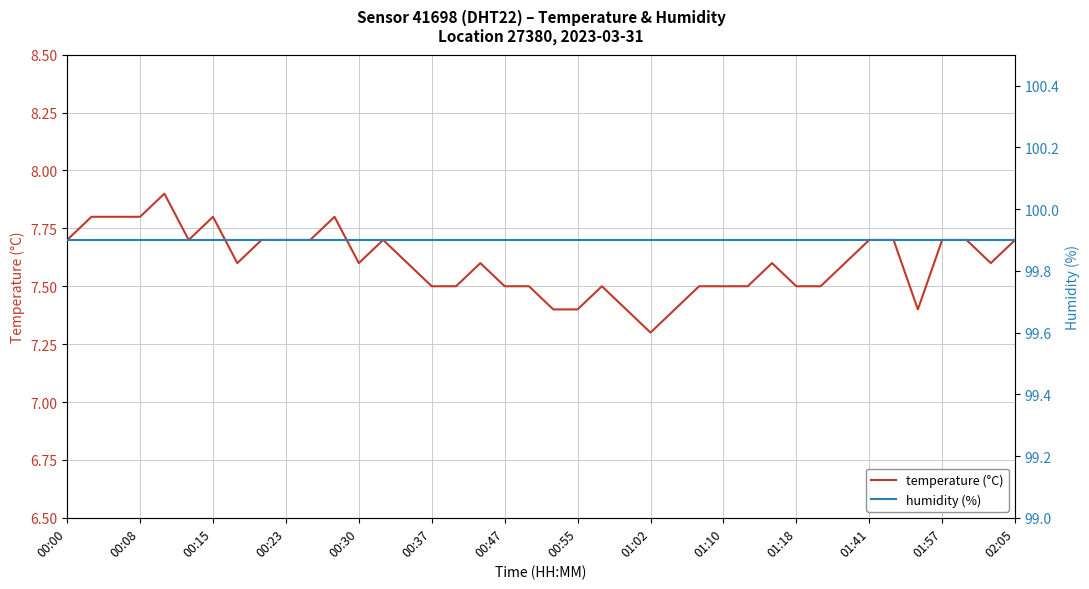

Does the chart display data point markers on the line(s)?

No